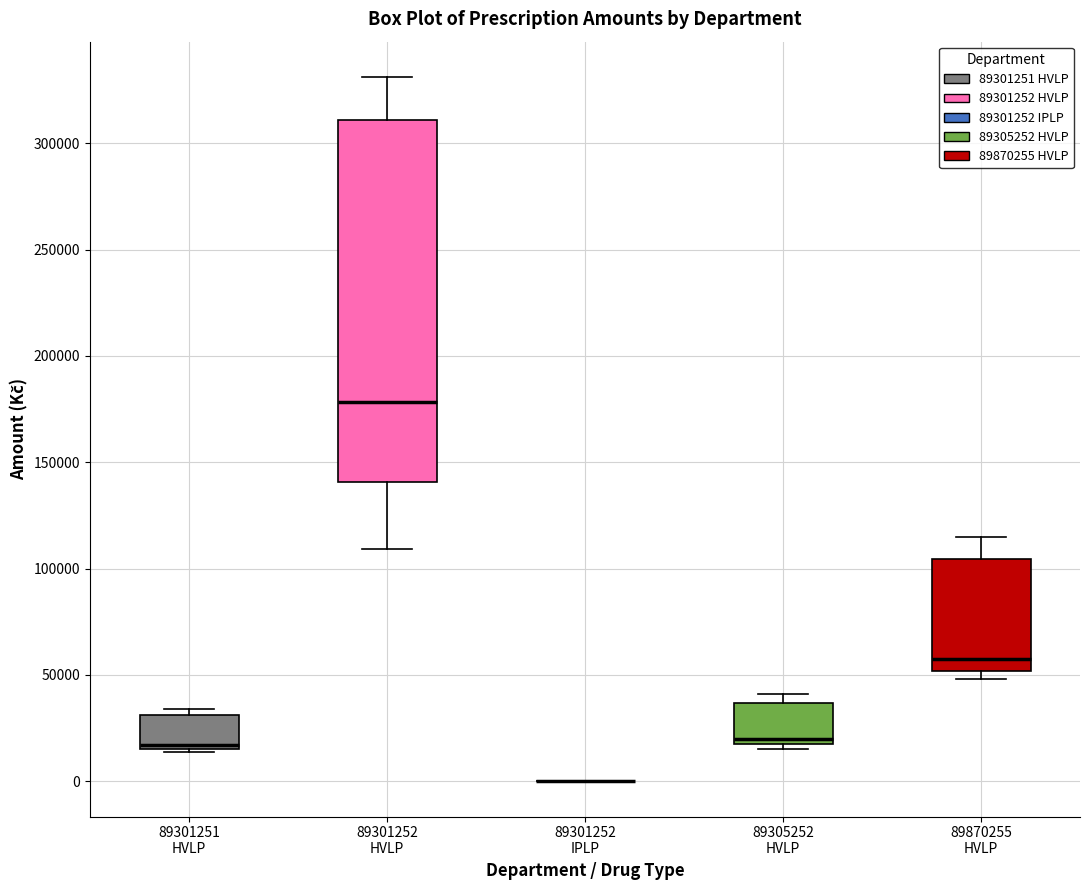

Reading left to right, transcribe this box plot: for each box, give where its median line is, the range the box spans, and where its two whiskers end, as read against the y-axis. The values are not printed on the chart, so give them approximately, as read against the axis.

89301251 HVLP: median 15000 (just above the box's lower edge), box 15000 to 30000, whiskers 15000 (just below the box's lower edge) to 35000
89301252 HVLP: median 180000, box 140000 to 310000, whiskers 110000 to 330000
89301252 IPLP: box collapsed to a line at 0, whiskers 0 to 0
89305252 HVLP: median 20000 (just above the box's lower edge), box 20000 to 35000, whiskers 15000 to 40000
89870255 HVLP: median 55000, box 50000 to 105000, whiskers 50000 (just below the box's lower edge) to 115000